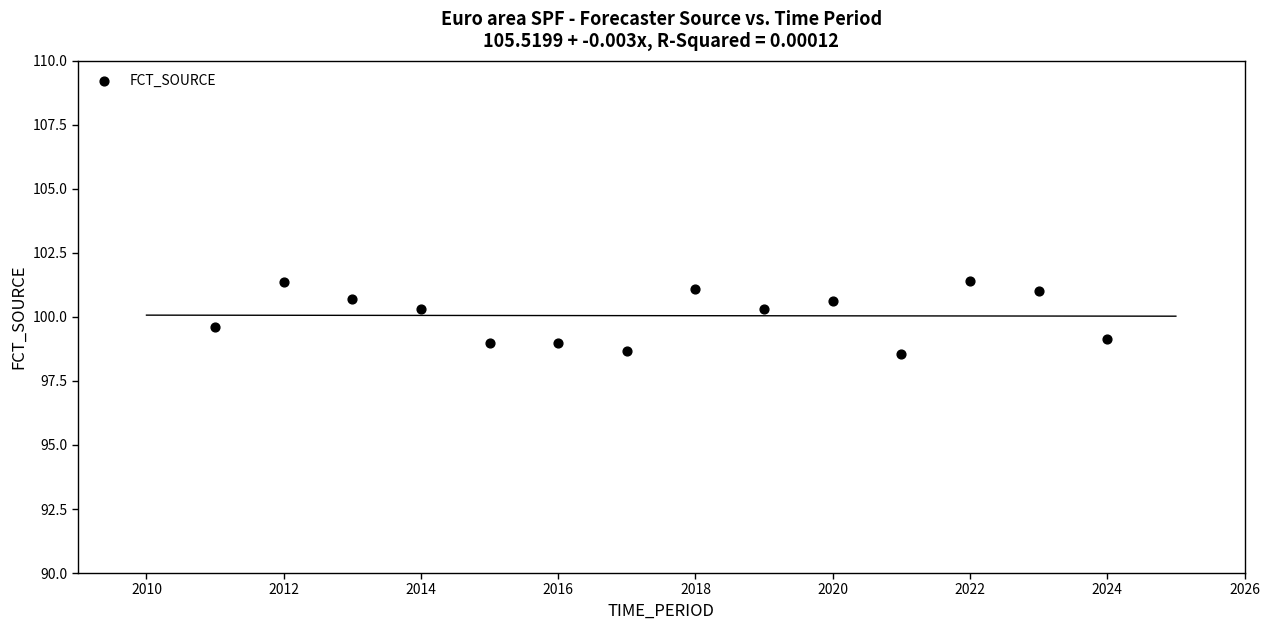

What is the range of Y values (max minus min)?

2.8